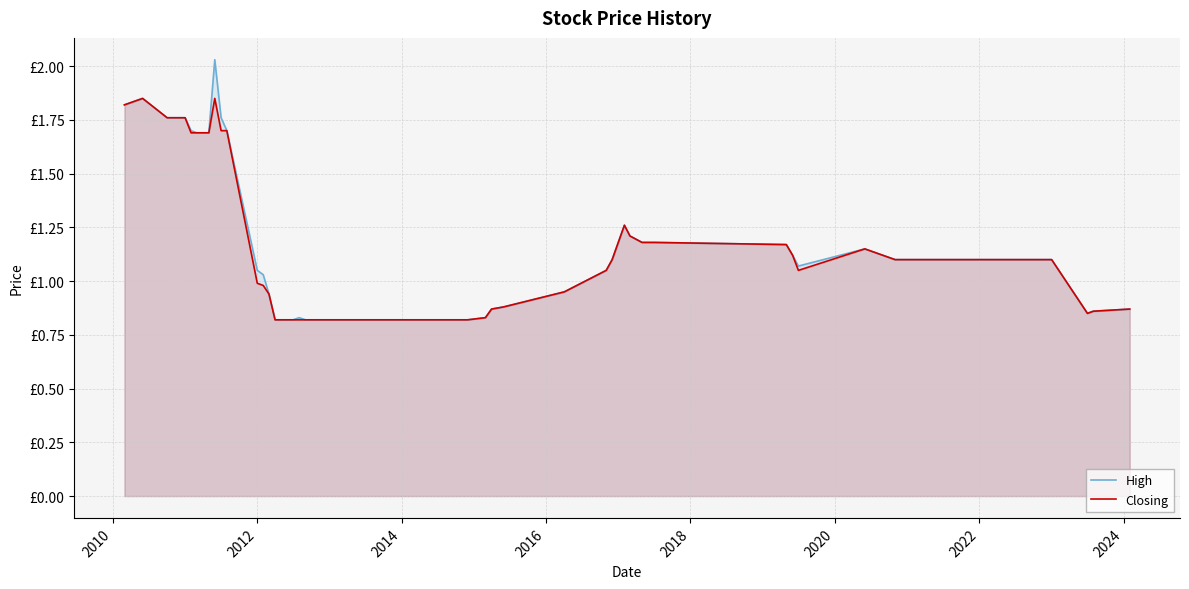

Does the chart have visible grid lines?

Yes